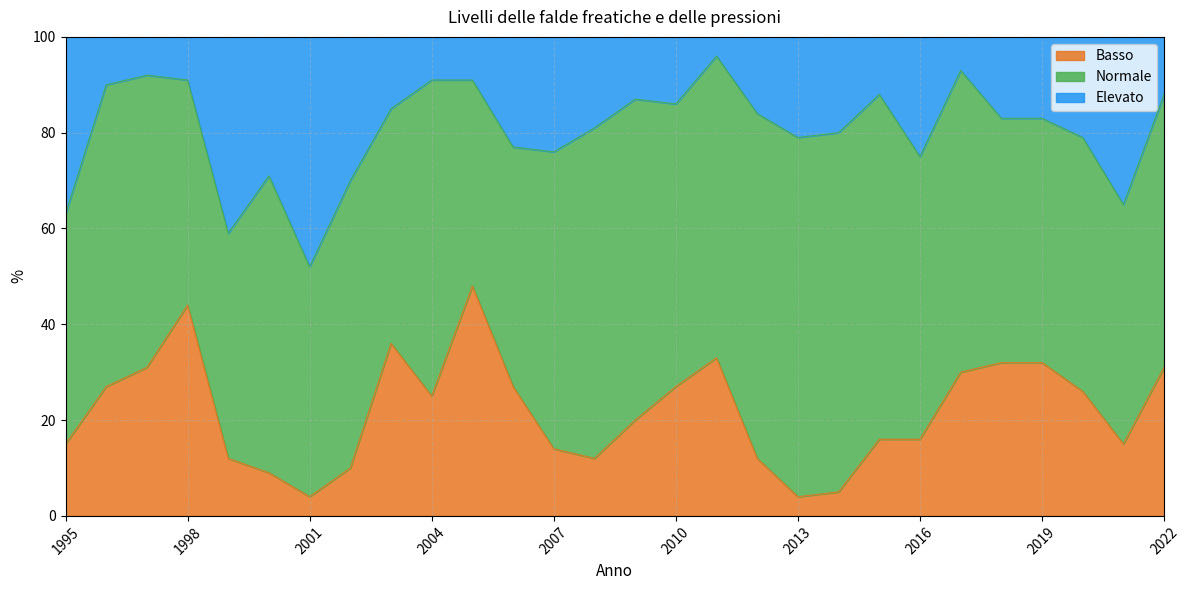

What is the lowest value of the Basso series?

4